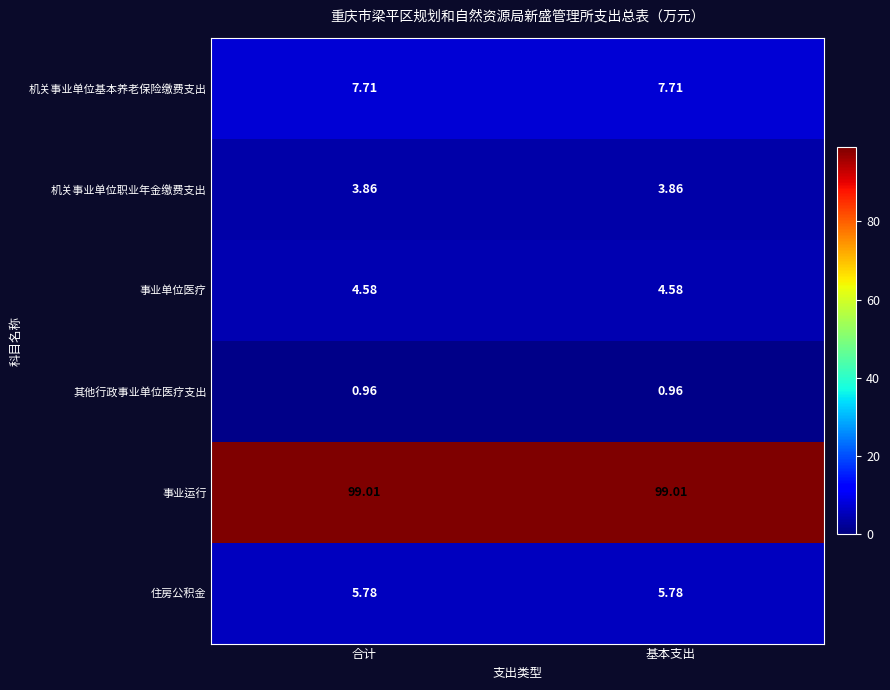

Is the value of 其他行政事业单位医疗支出 at 合计 greater than the value of 事业单位医疗 at 合计?

No